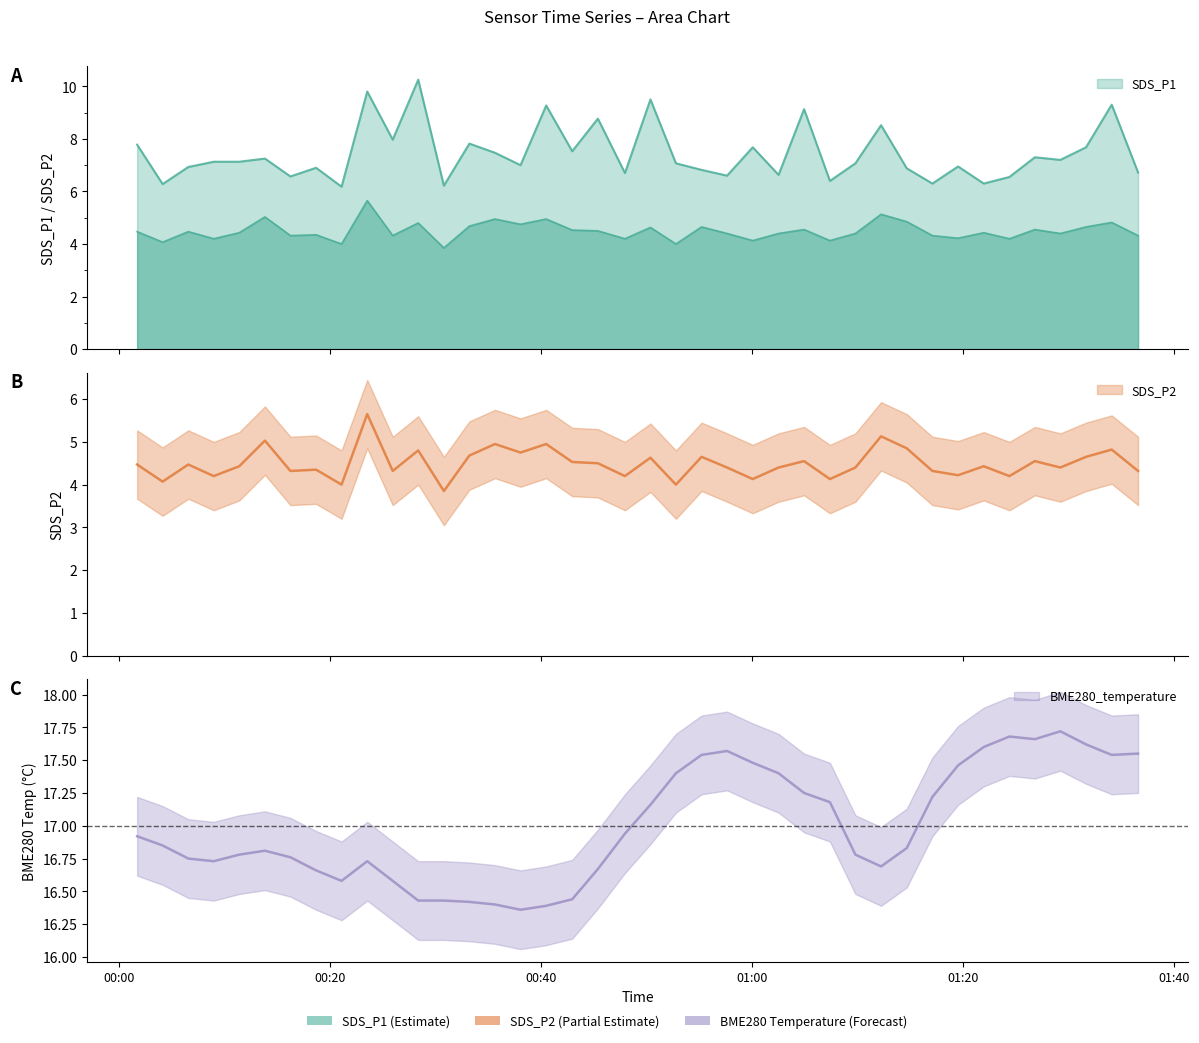

What is the minimum value shown in the chart?

3.9